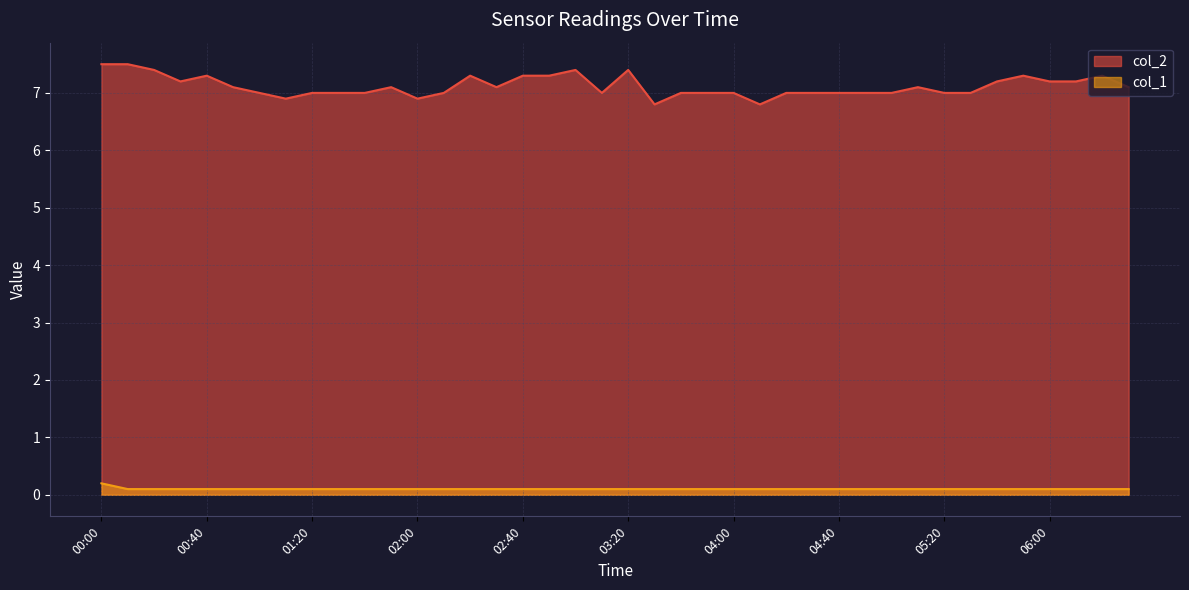

Reading left to right, list all the values displayed in this chart.

col_2: 7.5	7.5	7.4	7.2	7.3	7.1	7.0	6.9	7.0	7.0	7.0	7.1	6.9	7.0	7.3	7.1	7.3	7.3	7.4	7.0	7.4	6.8	7.0	7.0	7.0	6.8	7.0	7.0	7.0	7.0	7.0	7.1	7.0	7.0	7.2	7.3	7.2	7.2	7.3	7.1
col_1: 0.2	0.1	0.1	0.1	0.1	0.1	0.1	0.1	0.1	0.1	0.1	0.1	0.1	0.1	0.1	0.1	0.1	0.1	0.1	0.1	0.1	0.1	0.1	0.1	0.1	0.1	0.1	0.1	0.1	0.1	0.1	0.1	0.1	0.1	0.1	0.1	0.1	0.1	0.1	0.1